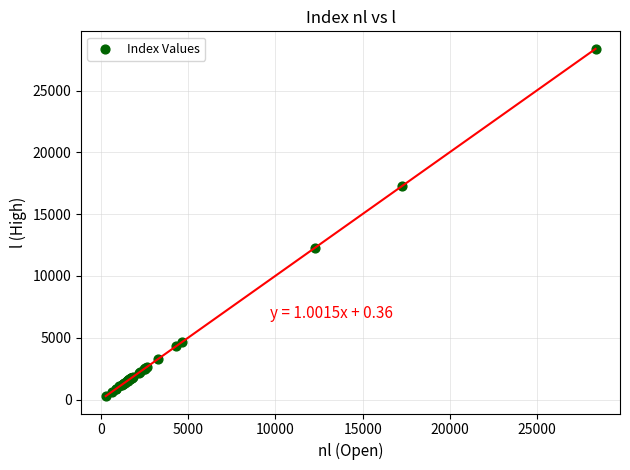

What Y value in the scatter plot is closest to 14335?

12271.2